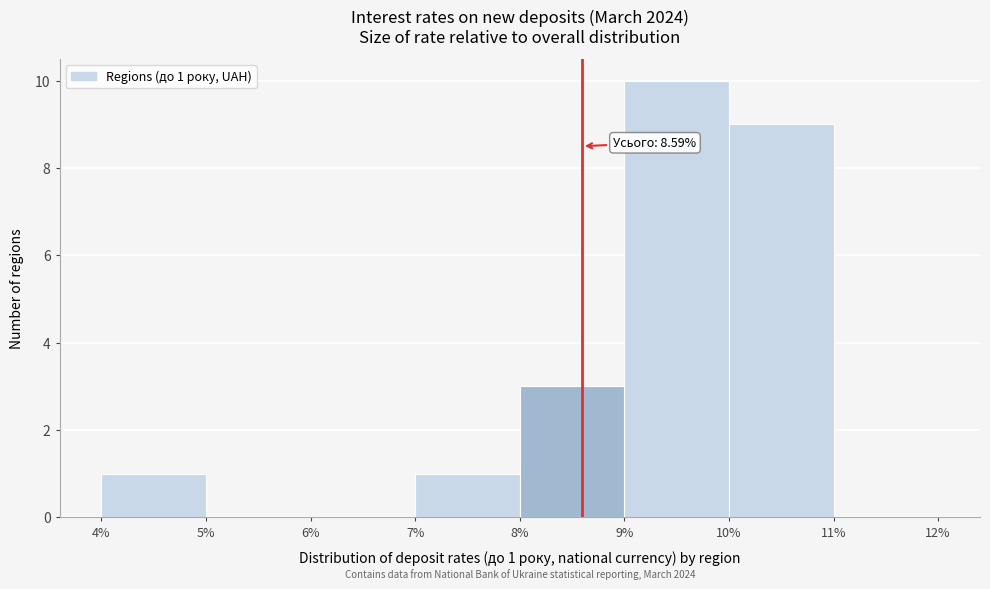

Over which range of the x-axis is the bar tallest?

9% to 10%